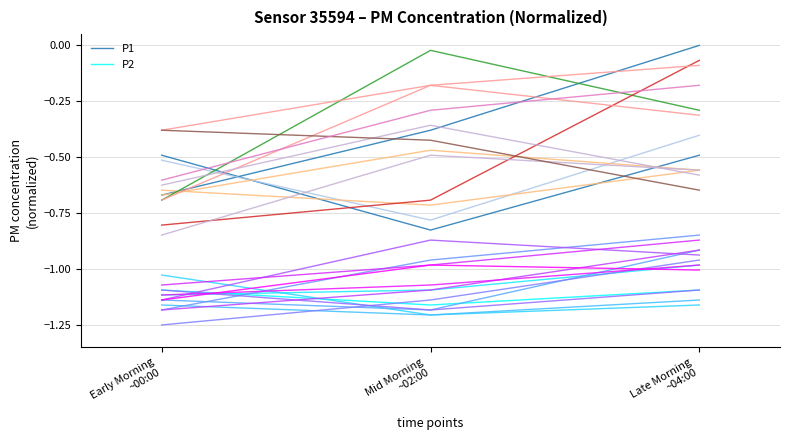

Is the value of P1 at Mid Morning
~02:00 greater than the value of P2 at Early Morning
~00:00?

Yes